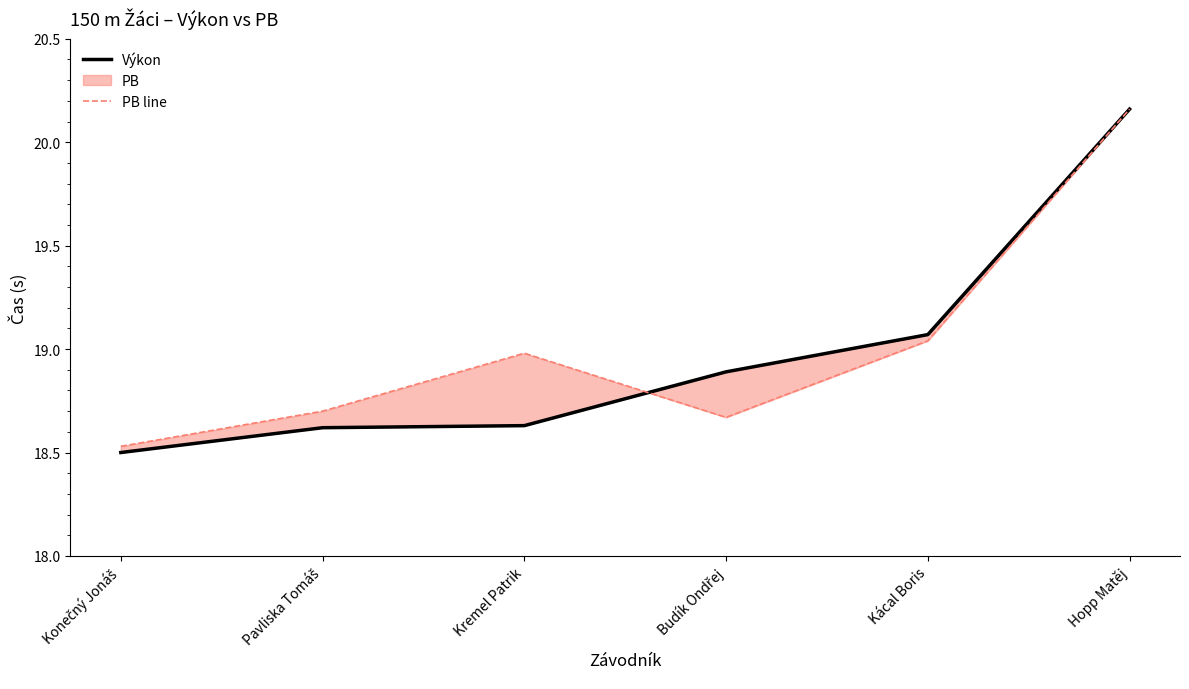

At how many categories does at least one series exceed 18?

6